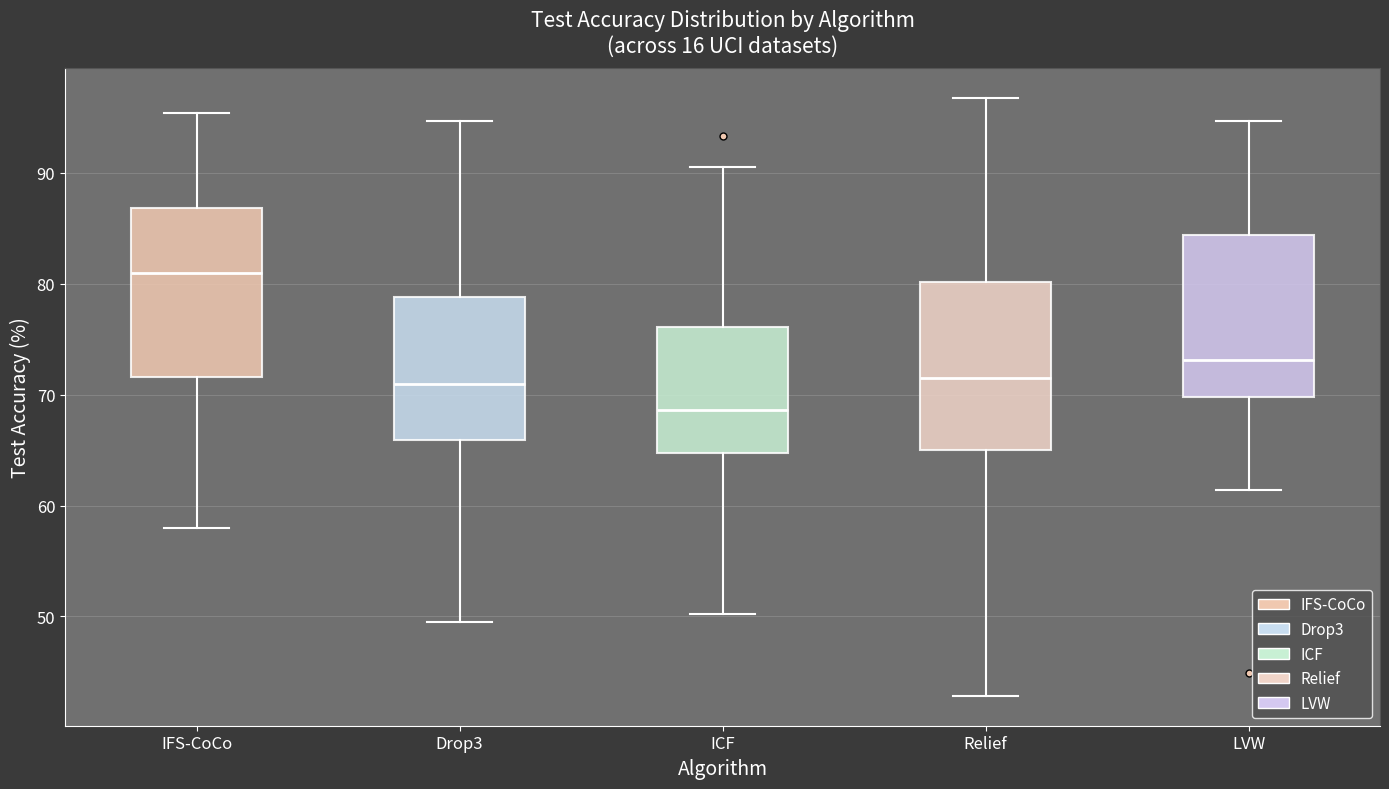

Where is the upper edge of the box for Relief on the y-axis? The values are not printed on the chart, so give them approximately, as read against the axis.

80